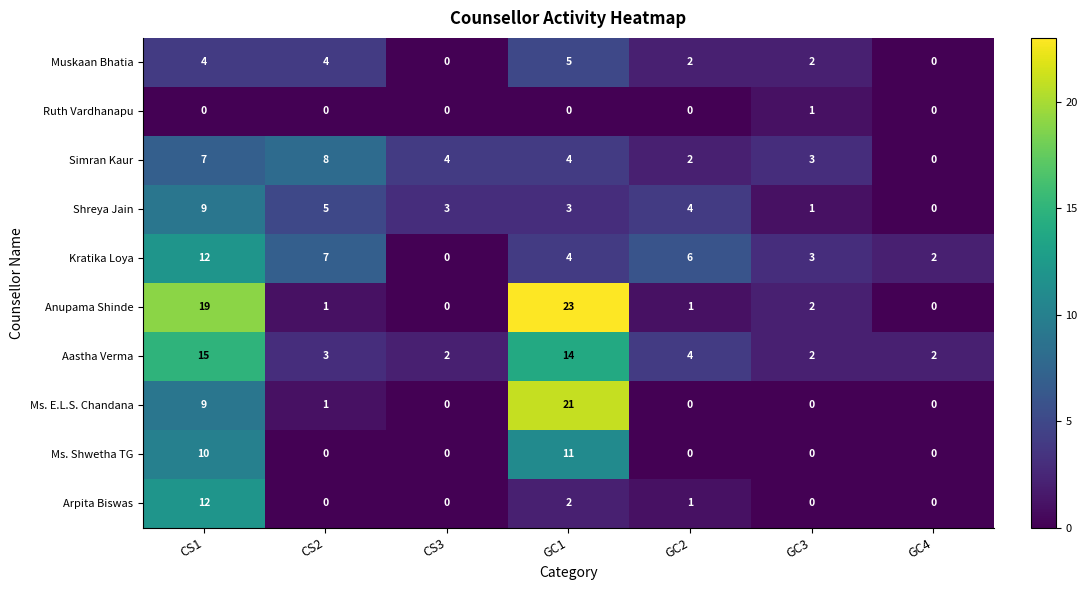

What is the sum of the Muskaan Bhatia values at GC3 and GC2?

4